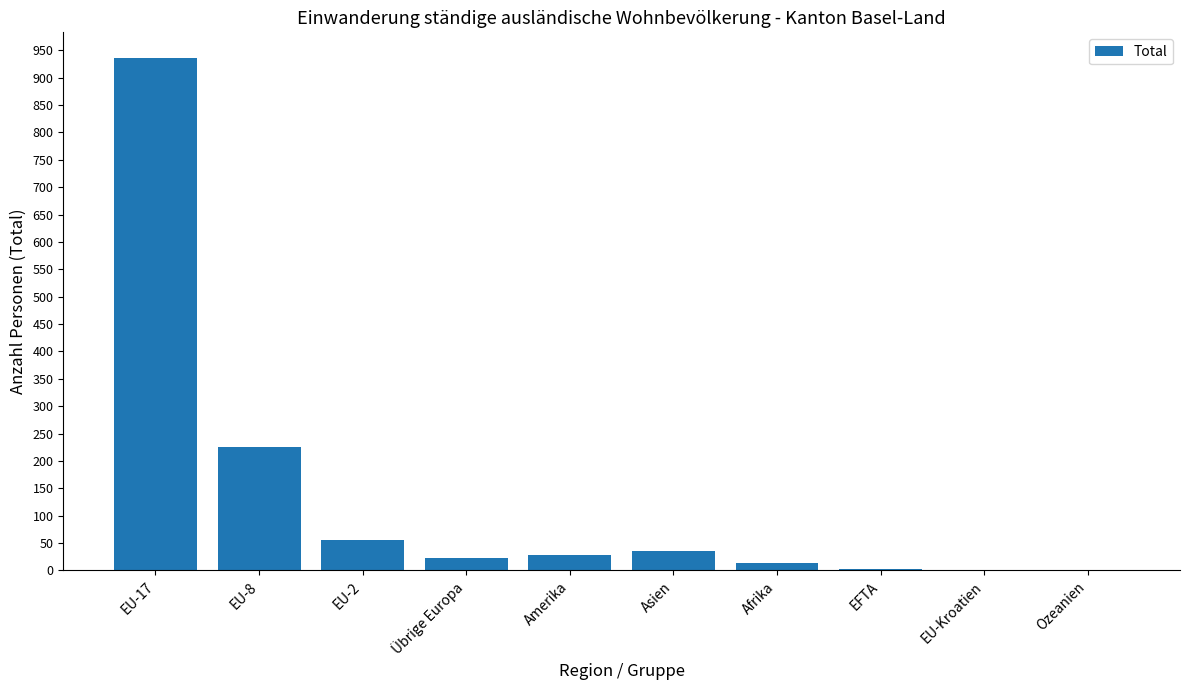

At which category does the chart reach its peak across all series?

EU-17